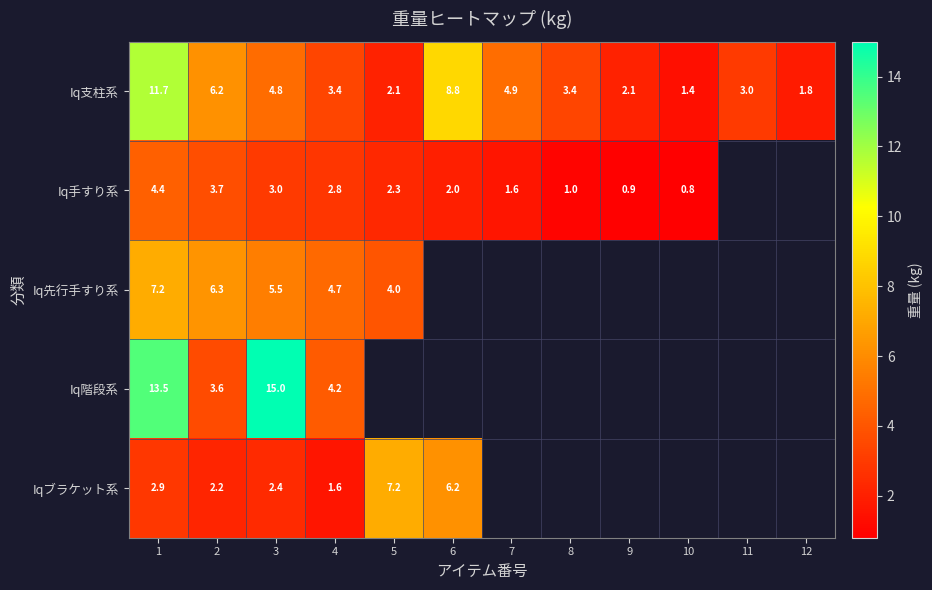

At which category is the sum across all series the highest?

1